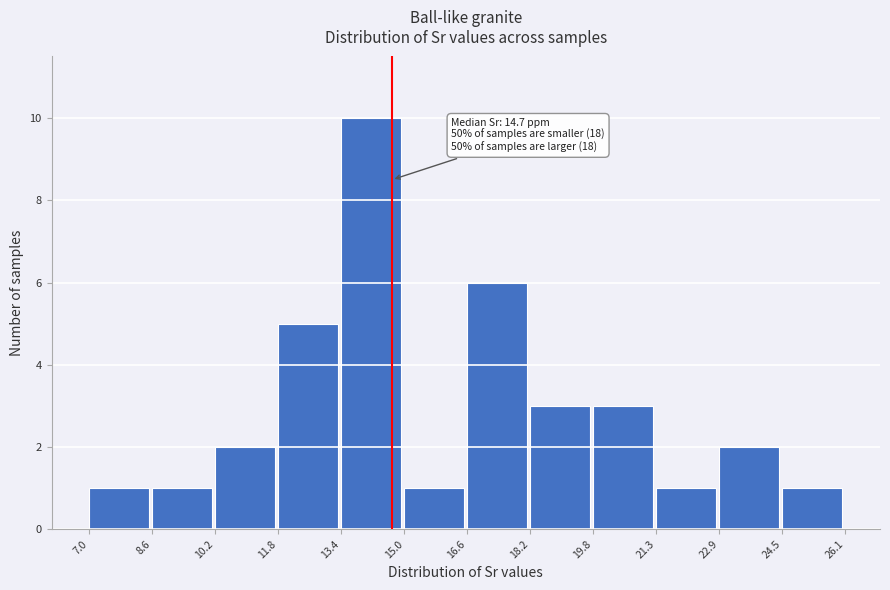

Over which range of the x-axis is the bar tallest?

13.4 to 15.0